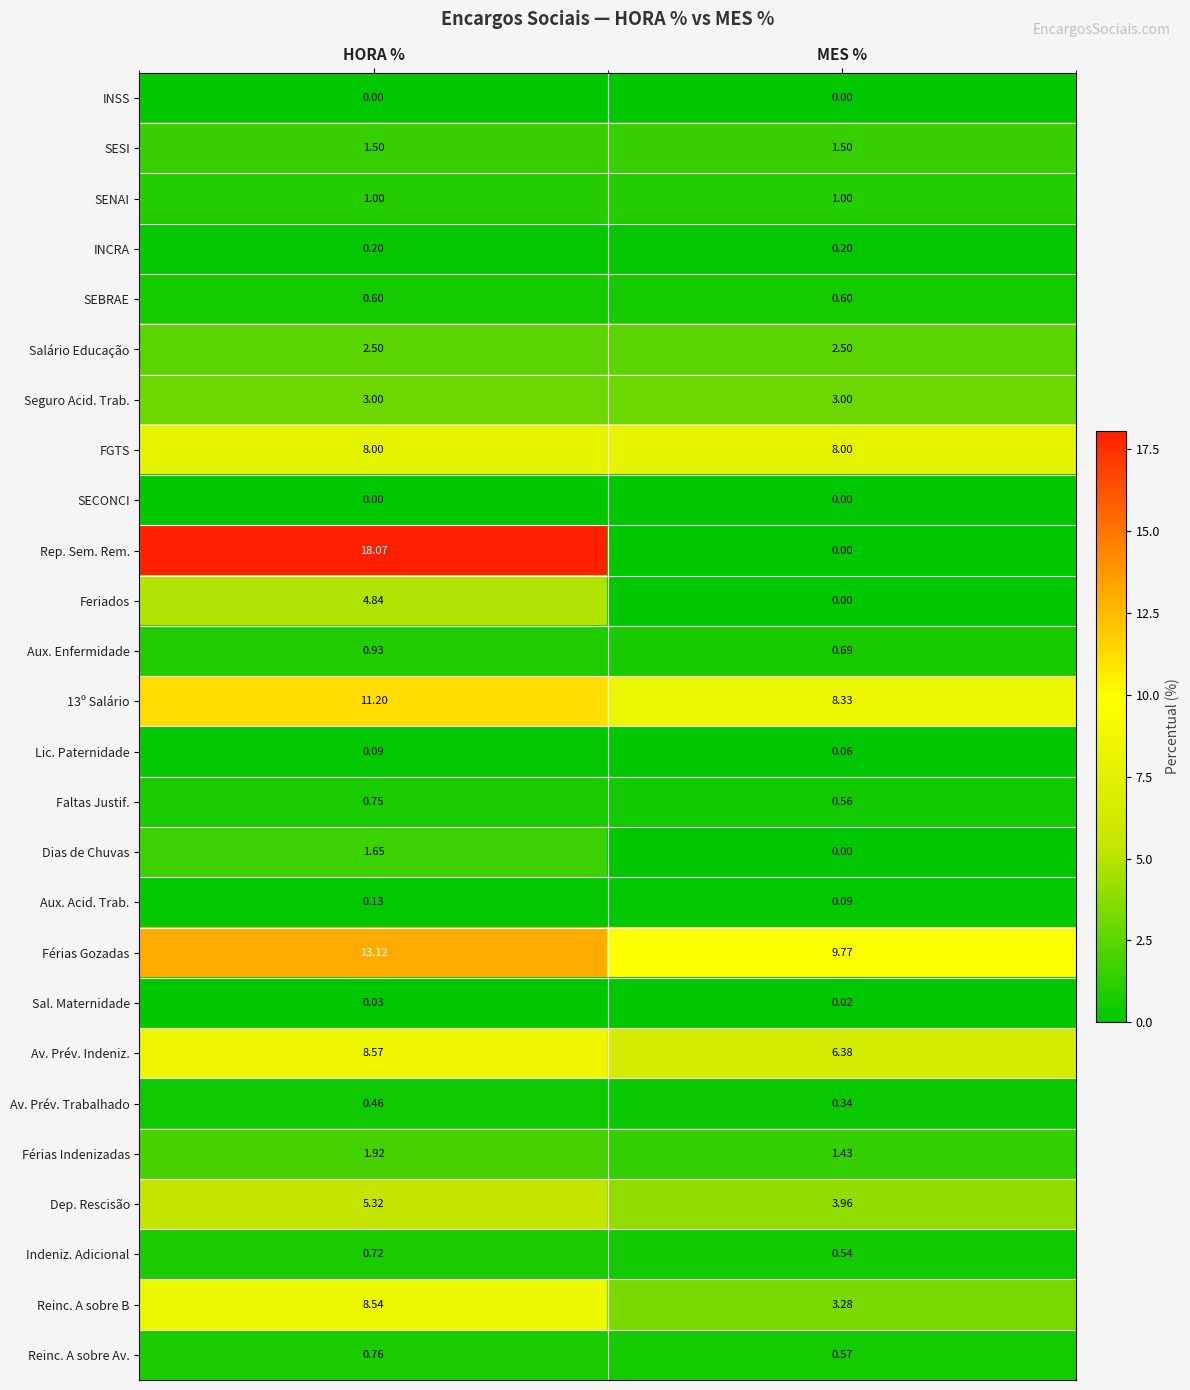

At which category is the sum across all series the highest?

HORA %